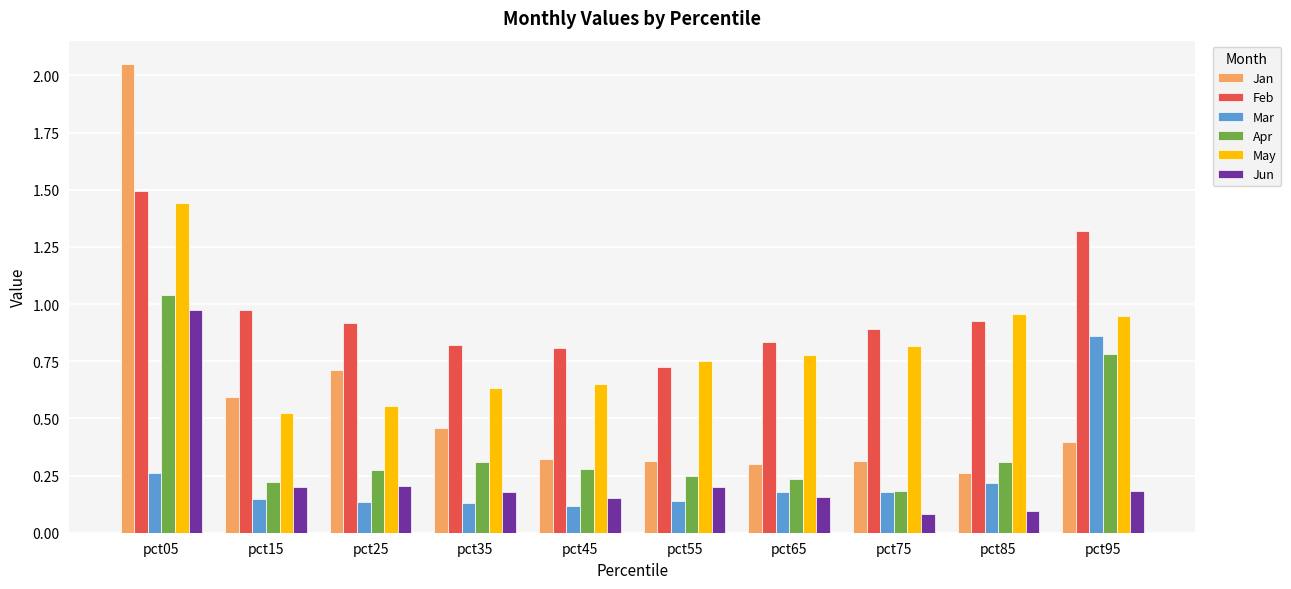

Which category has the highest value in the Mar series?

pct95